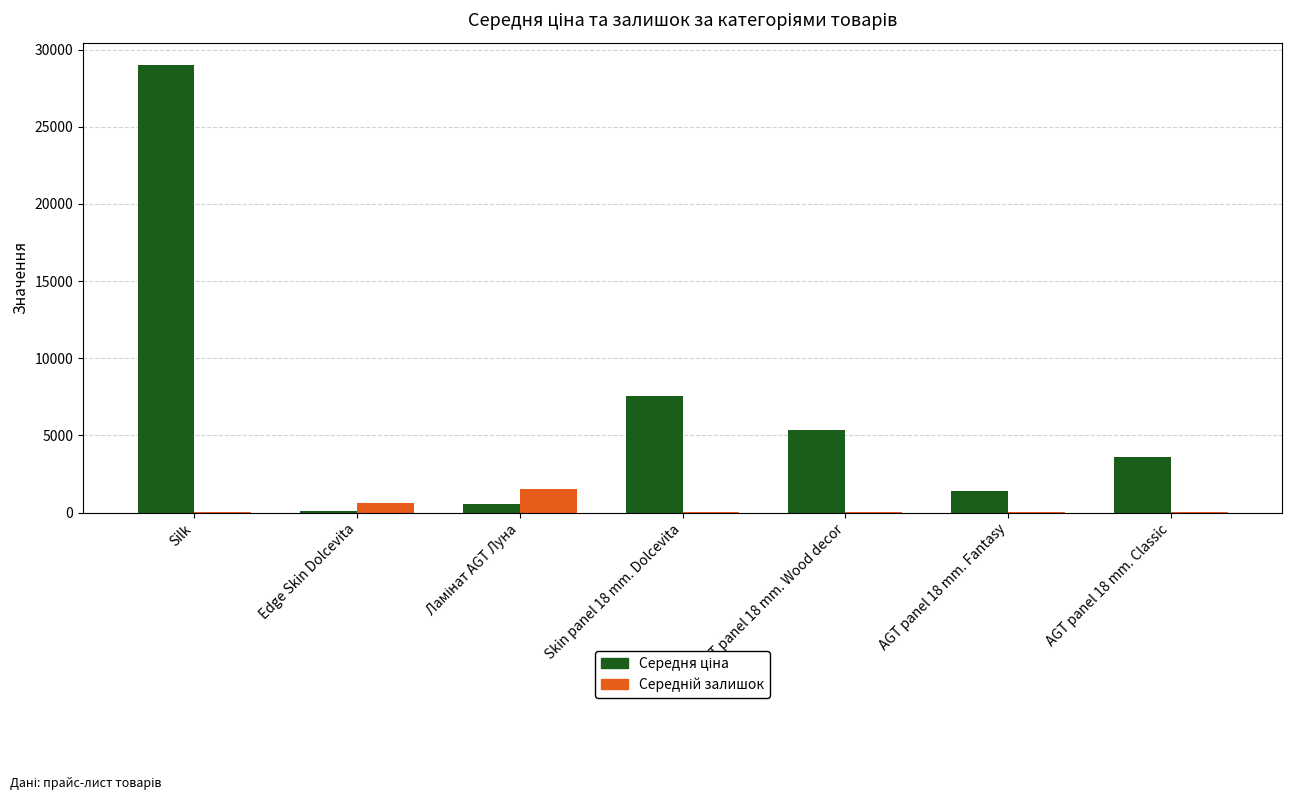

At which category is the sum across all series the highest?

Silk